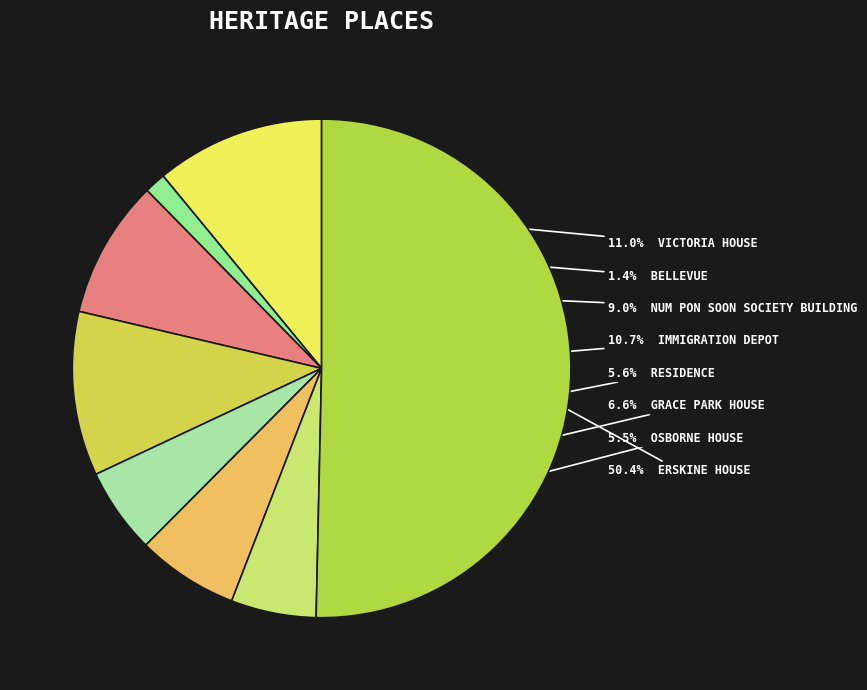

Which slice is the smallest?

BELLEVUE